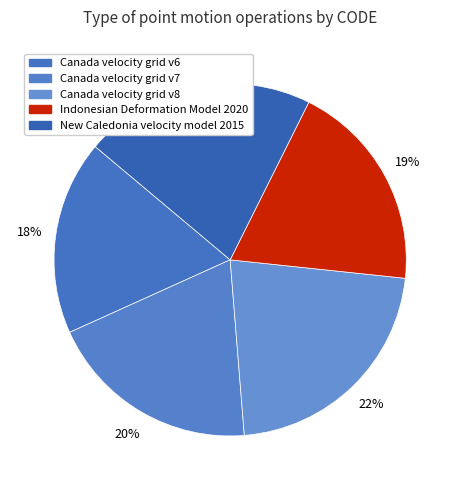

To the nearest percent, what is the average slice percentage?

20%